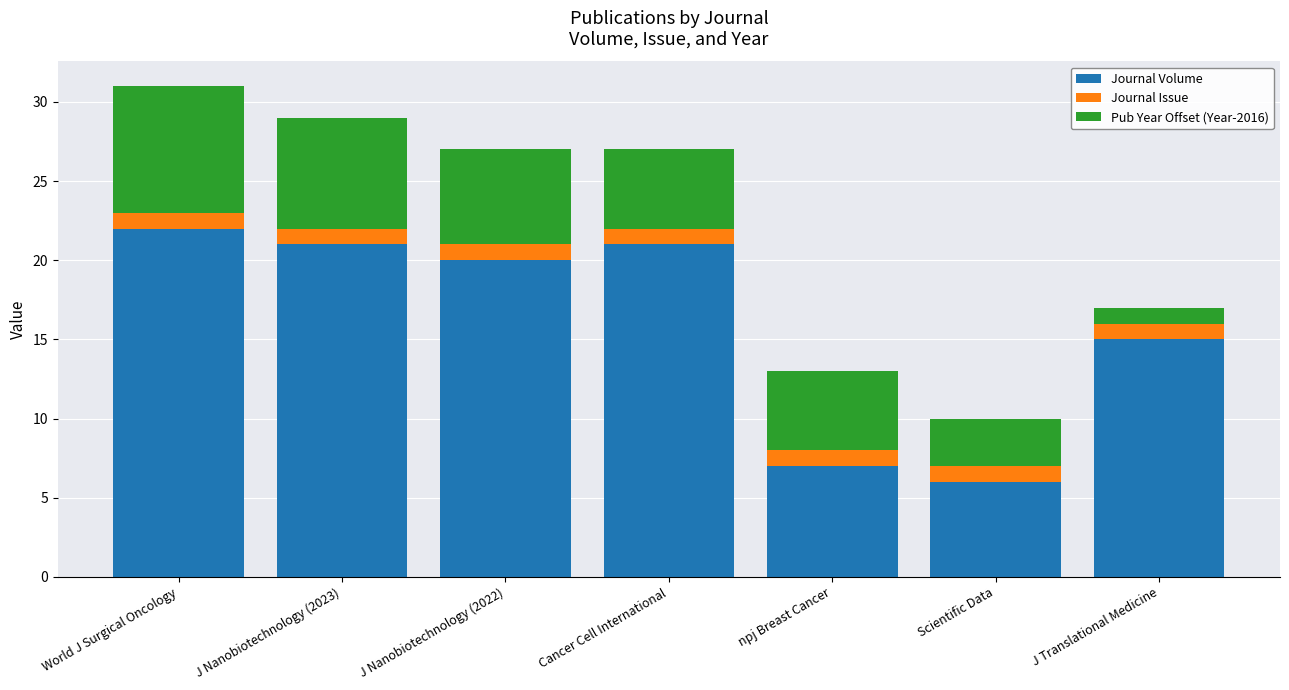

What is the maximum value for Journal Volume?

22